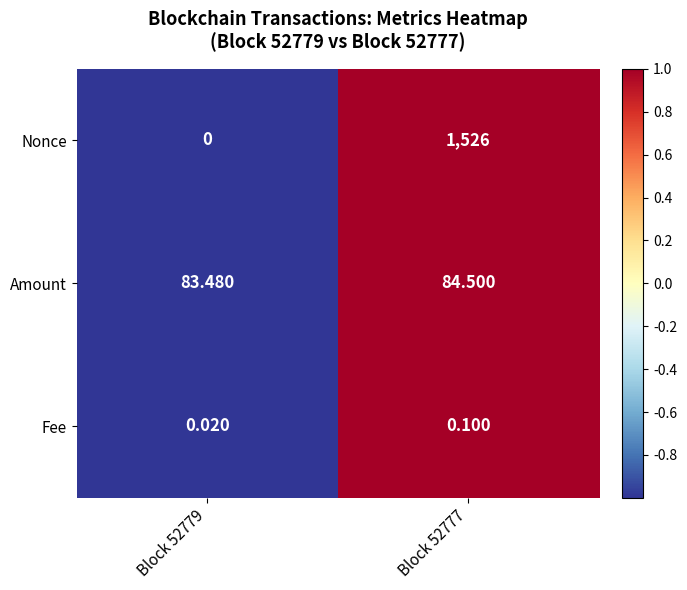

At Block 52779, list the series in order from largest to smallest.

Amount, Fee, Nonce